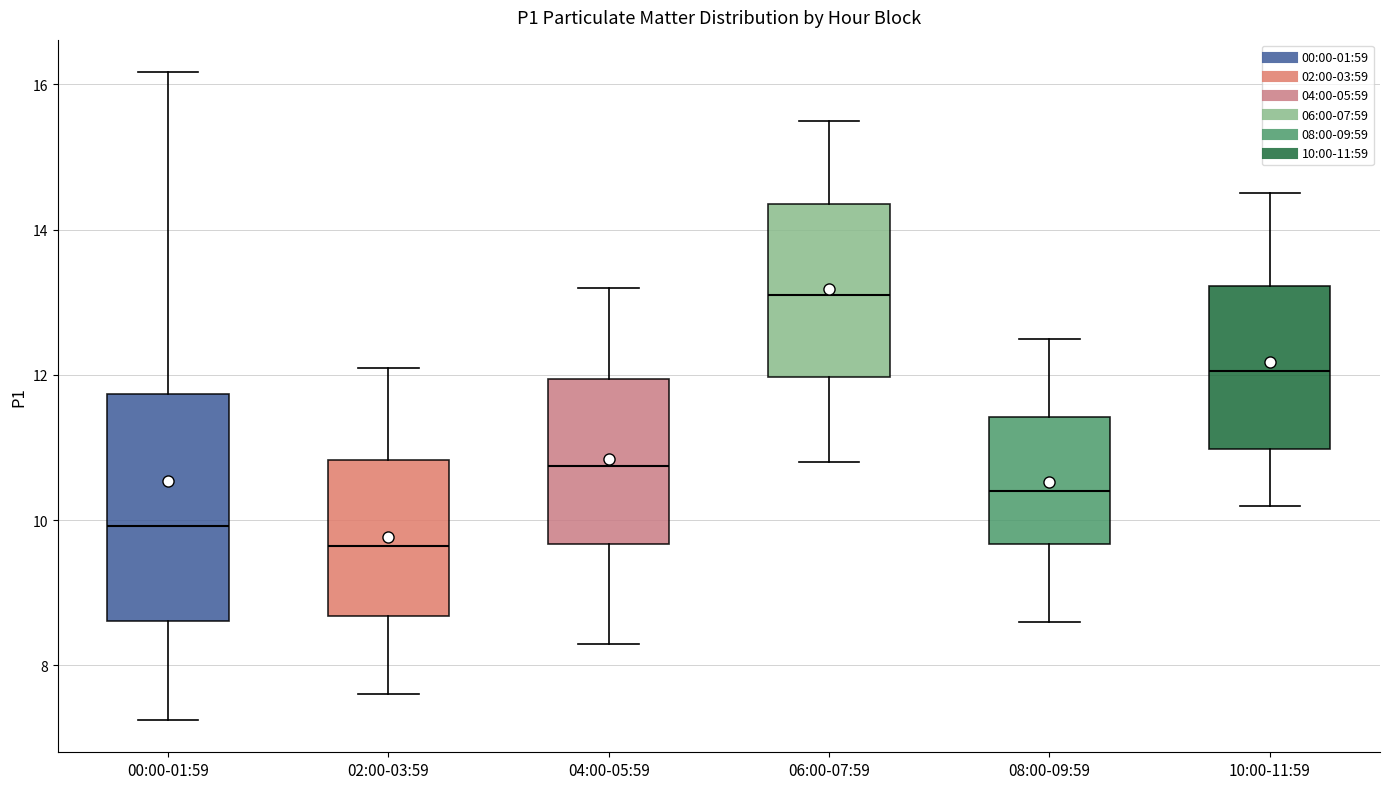

Reading left to right, read every box against the y-axis: the position of its median line, the range the box covers, and the ends of its whiskers. The values are not printed on the chart, so give them approximately, as read against the axis.

00:00-01:59: median 10.0, box 8.6 to 11.8, whiskers 7.2 to 16.2
02:00-03:59: median 9.6, box 8.6 to 10.8, whiskers 7.6 to 12.2
04:00-05:59: median 10.8, box 9.6 to 12.0, whiskers 8.4 to 13.2
06:00-07:59: median 13.2, box 12.0 to 14.4, whiskers 10.8 to 15.6
08:00-09:59: median 10.4, box 9.6 to 11.4, whiskers 8.6 to 12.6
10:00-11:59: median 12.0, box 11.0 to 13.2, whiskers 10.2 to 14.6